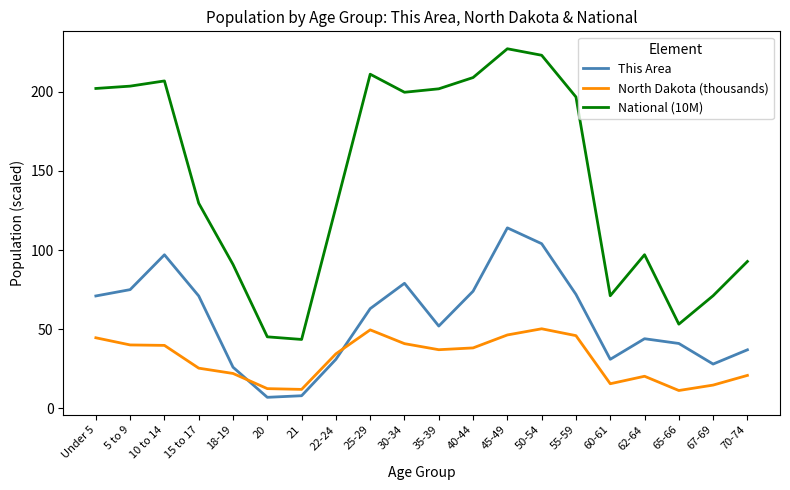

What is the difference between the maximum and minimum values in the North Dakota (thousands) series?

39.0